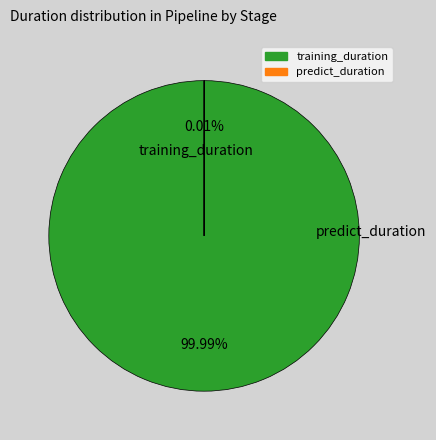

To the nearest percent, what is the difference between the predict_duration and training_duration slice percentages?

100%